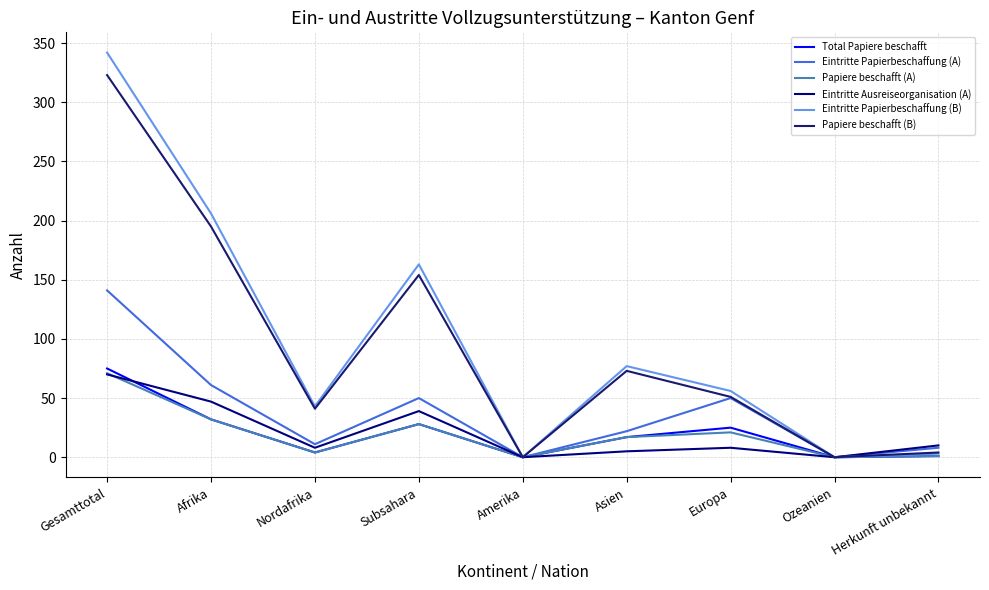

How many interior local valleys does the Eintritte Ausreiseorganisation (A) series have?

3